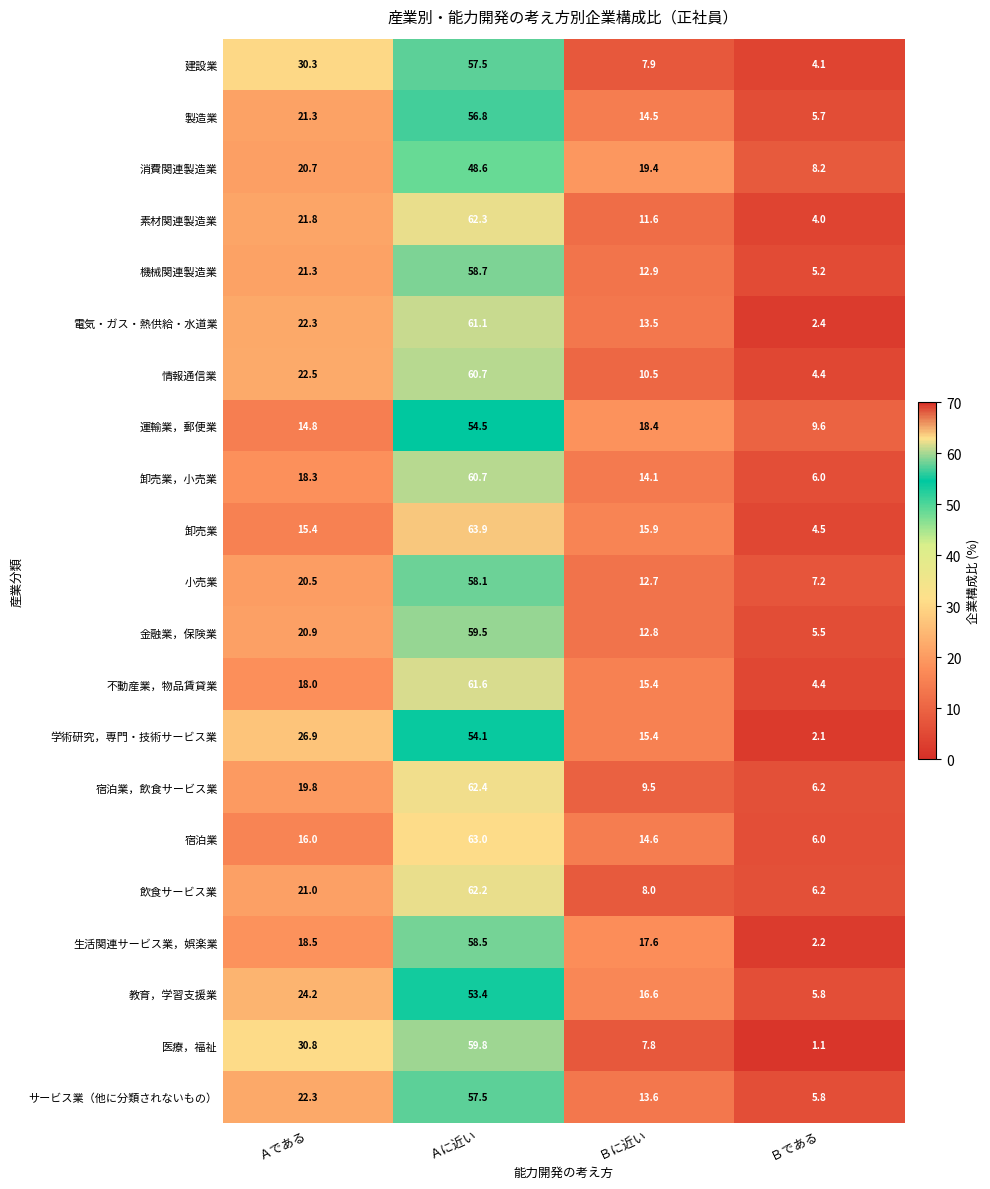

Which series has the largest range (max minus min)?

卸売業